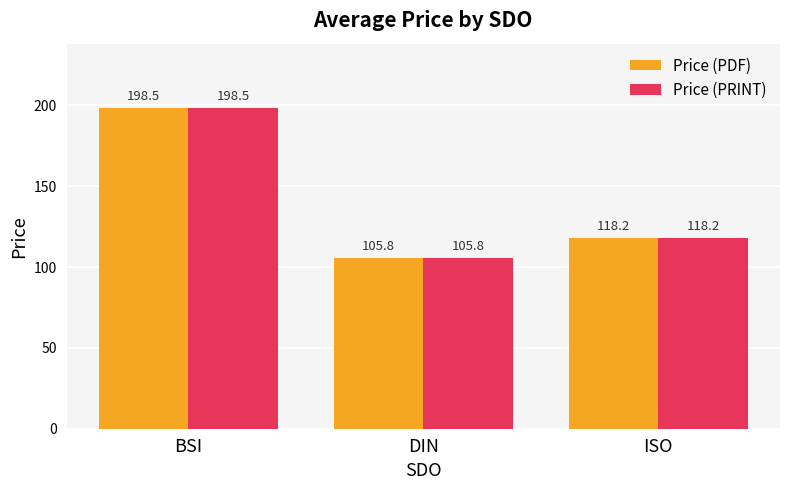

At which category is the sum across all series the highest?

BSI